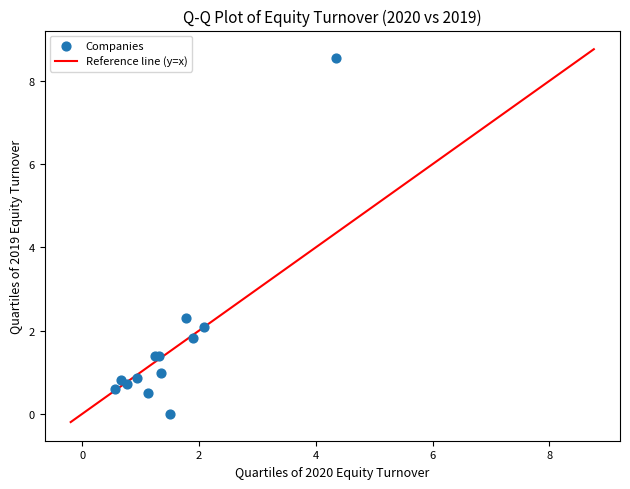

What Y value in the scatter plot is closest to 4?

2.3